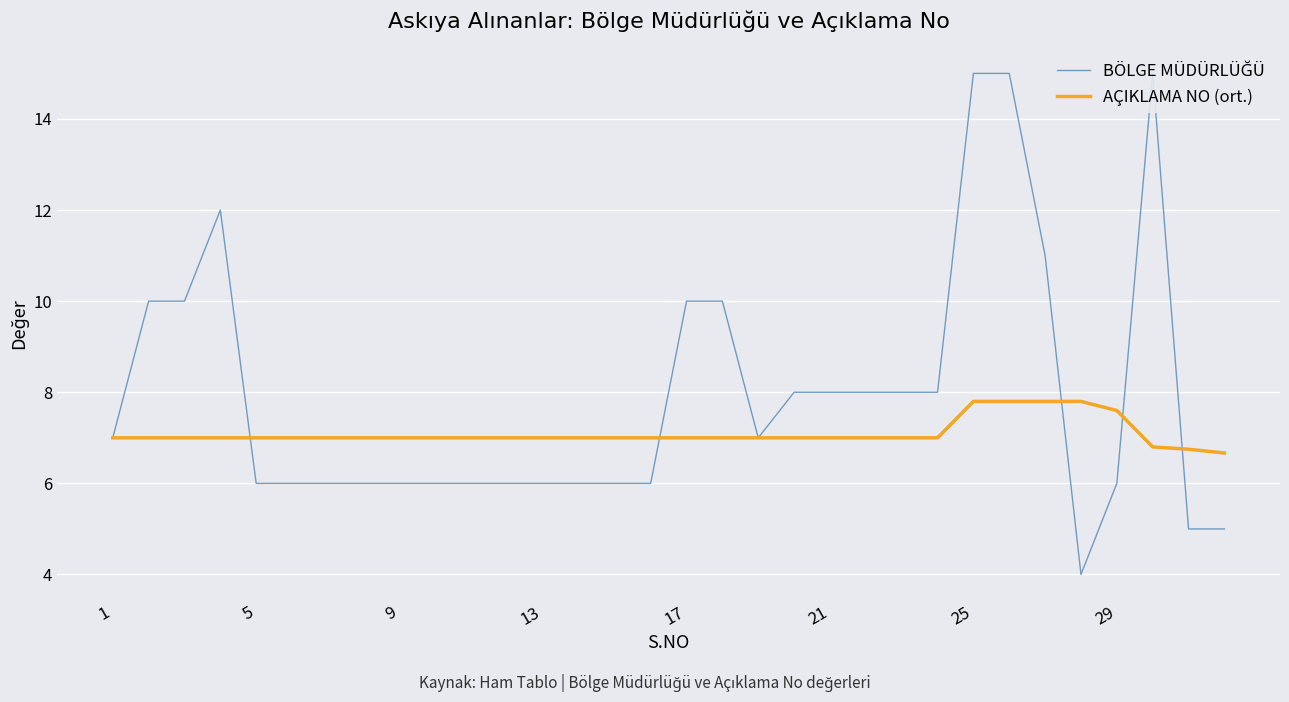

How many times do AÇIKLAMA NO (ort.) and BÖLGE MÜDÜRLÜĞÜ cross each other?

5